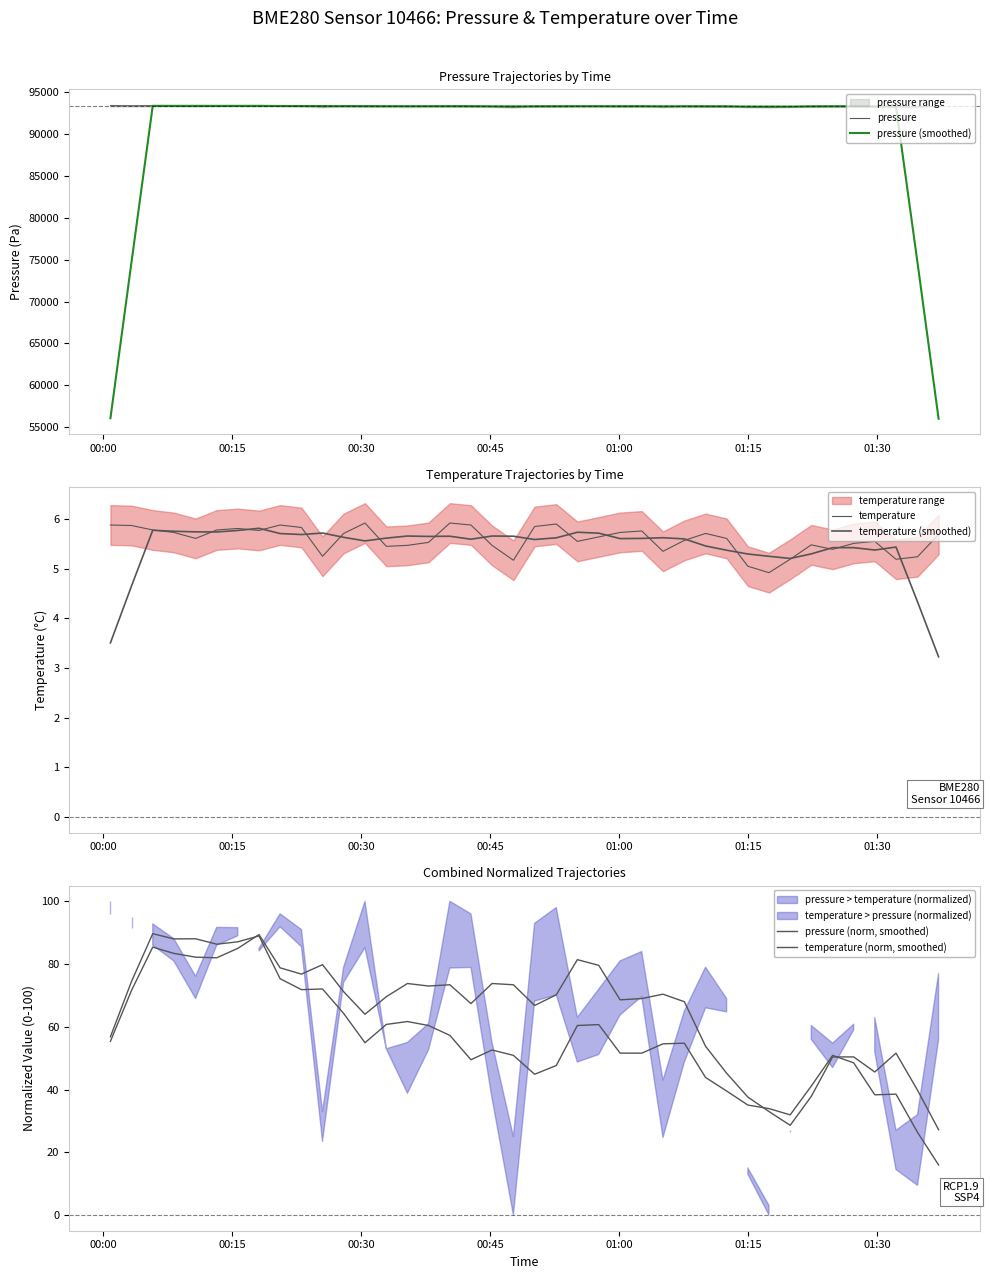

What is the value of the temperature point at the 26th from the left?

5.8